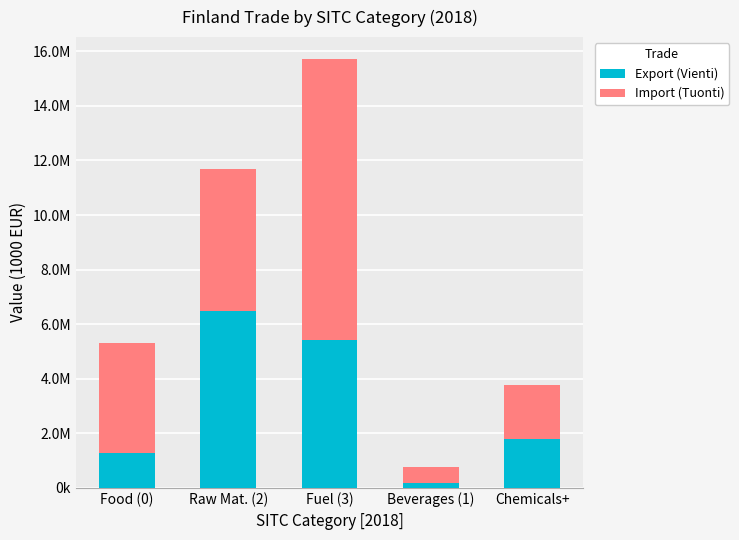

At which label is Import (Tuonti) closest to 5445496?

Raw Mat. (2)